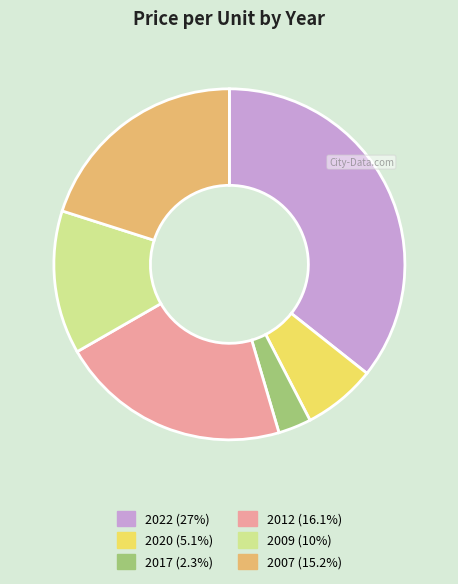

Is it true that 2012 is 31% of the pie?

False